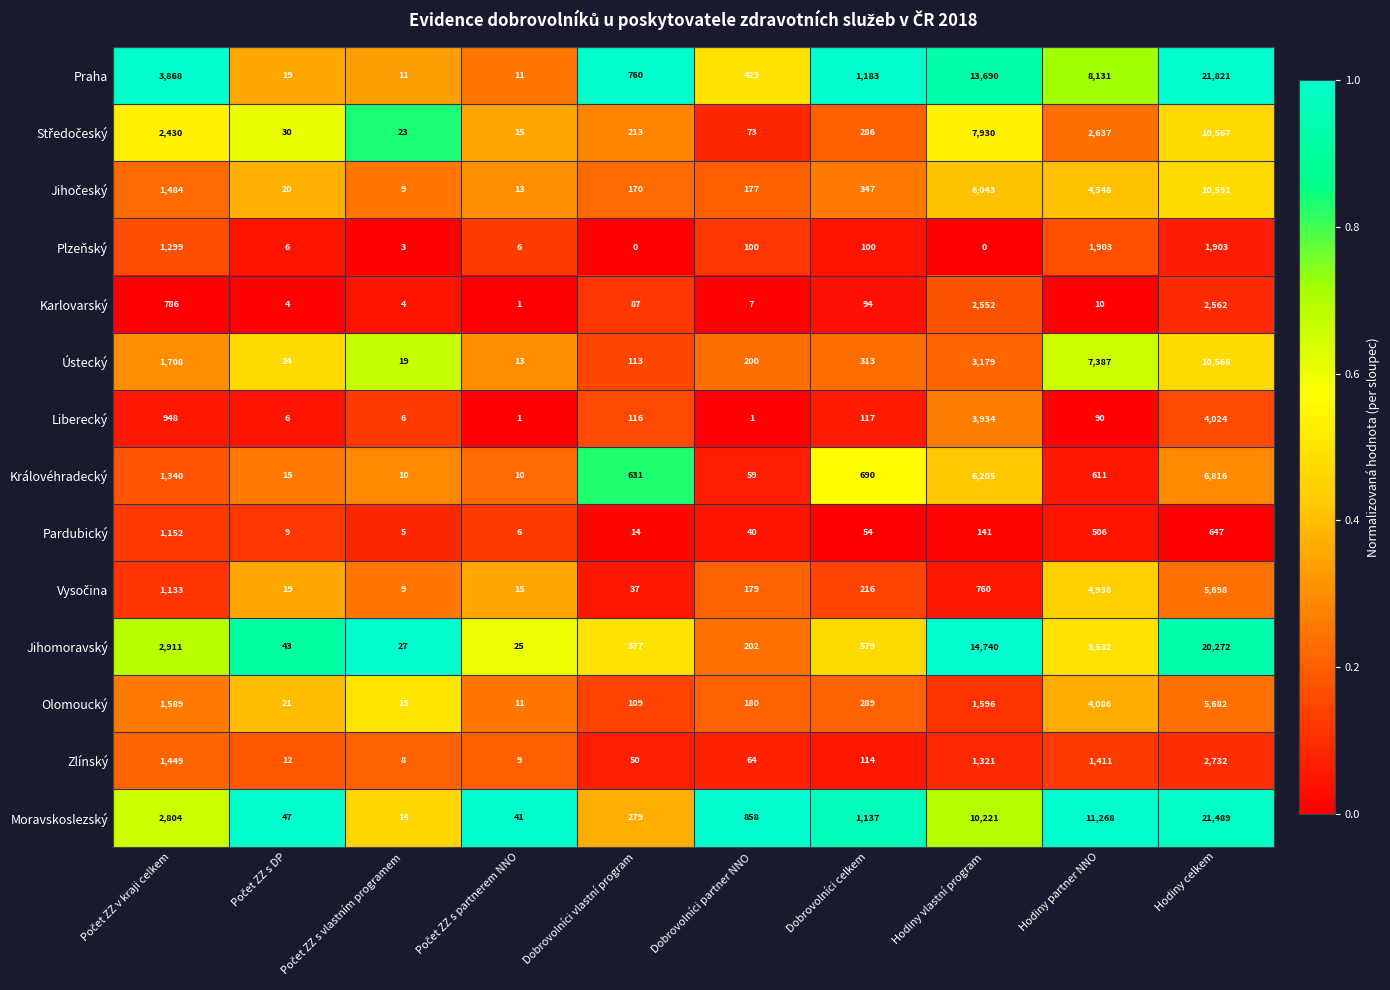

What is the lowest value of the Ústecký series?

13